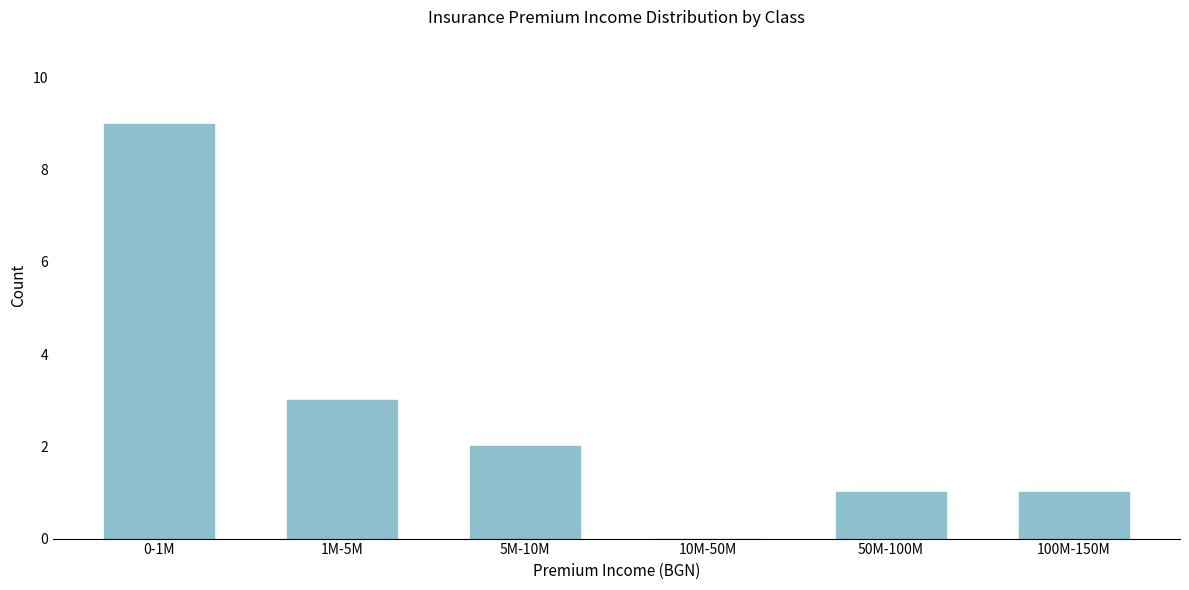

Reading left to right, transcribe all the data shown in this chart.

0-1M=9	1M-5M=3	5M-10M=2	10M-50M=0	50M-100M=1	100M-150M=1